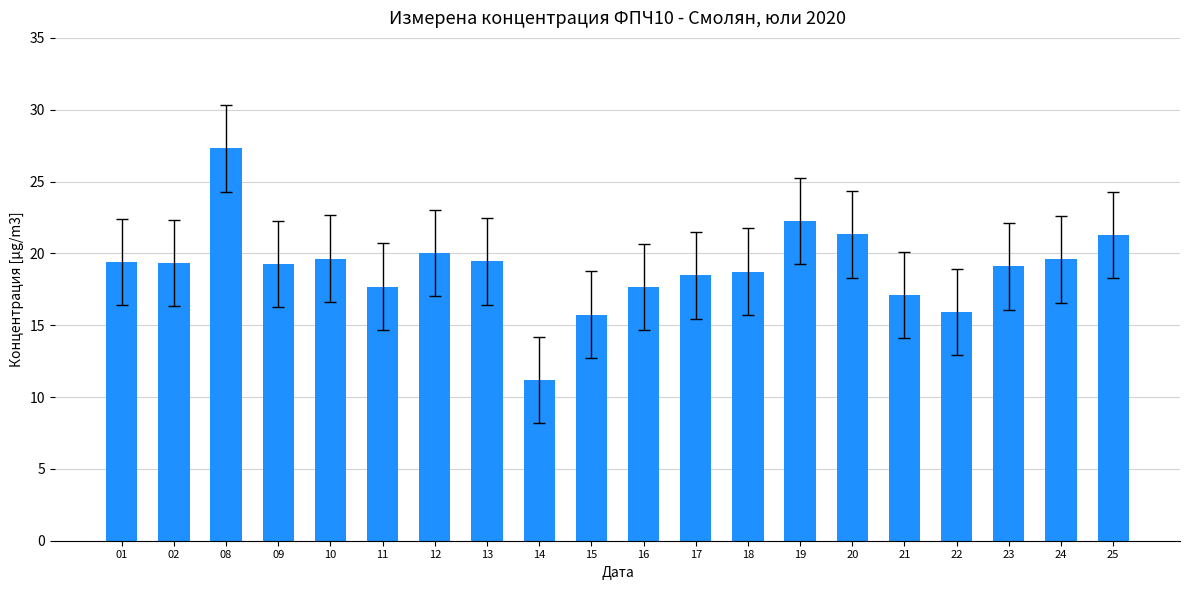

The chart shows a value of 19.3 at 02. True or false?

True